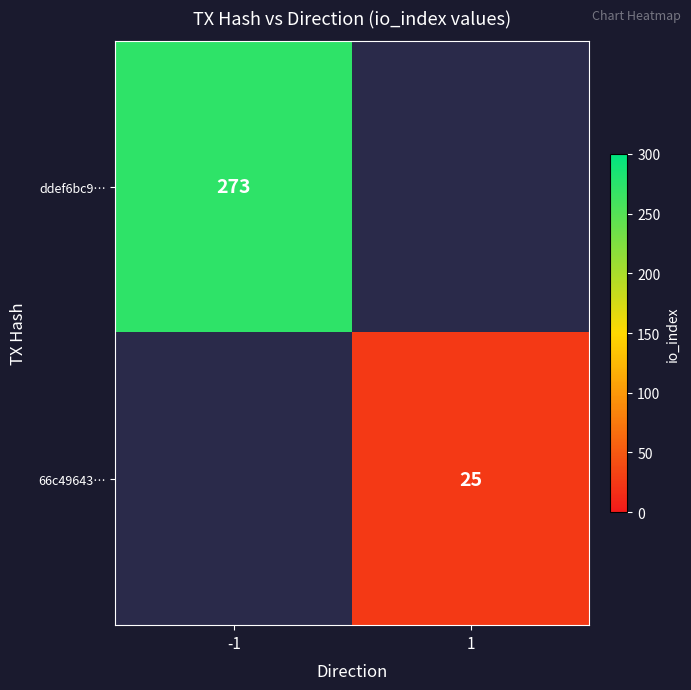

Is it true that 66c49643… equals 25 at 1?

True